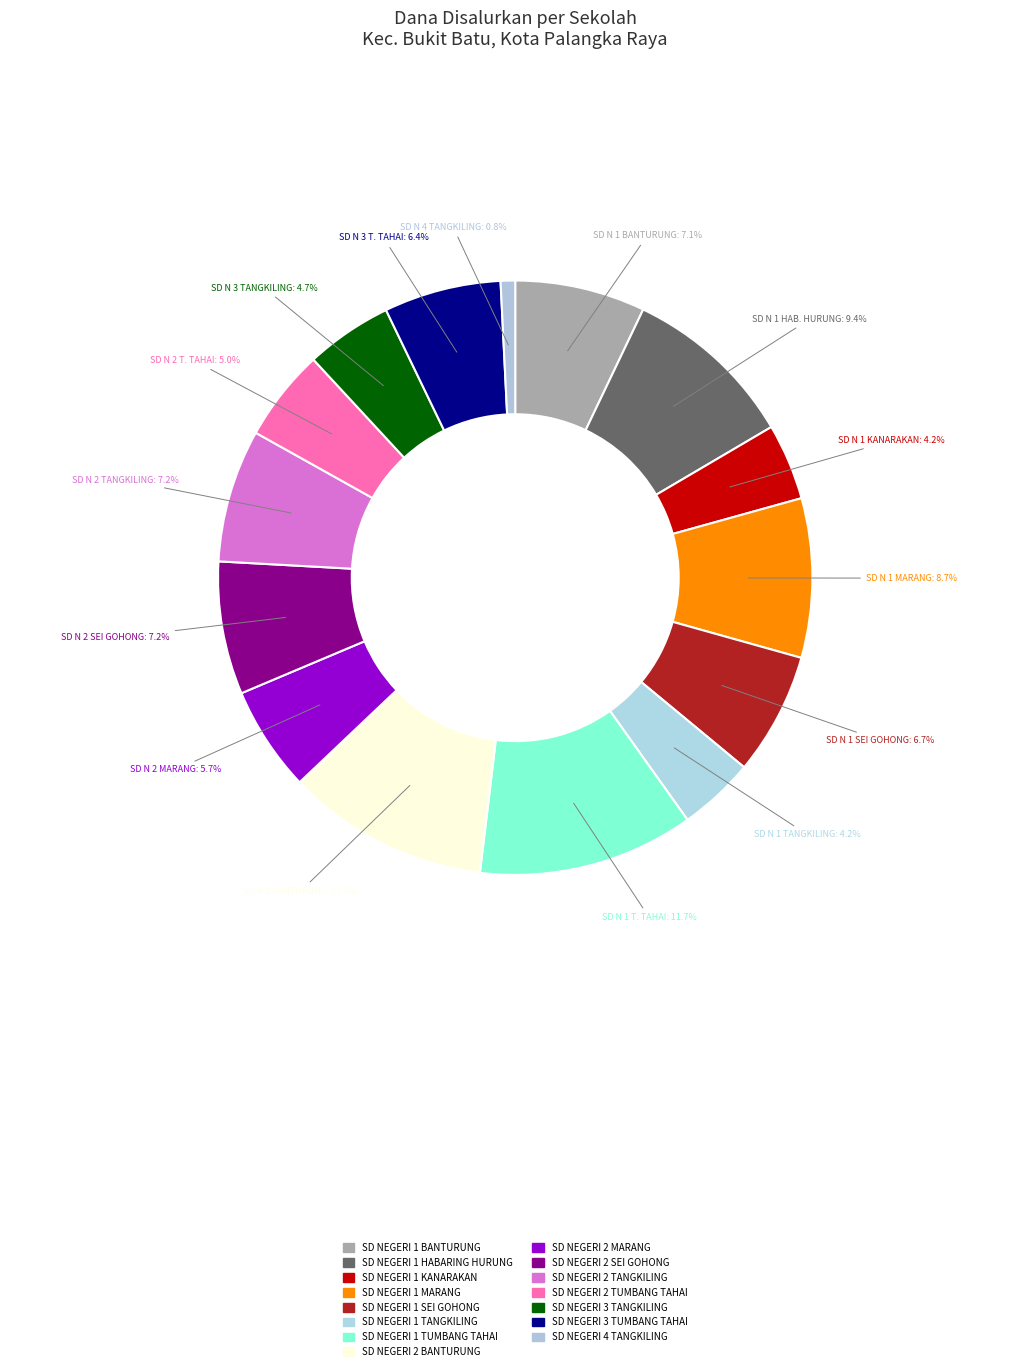

Is SD N 2 MARANG the majority of the pie?

No